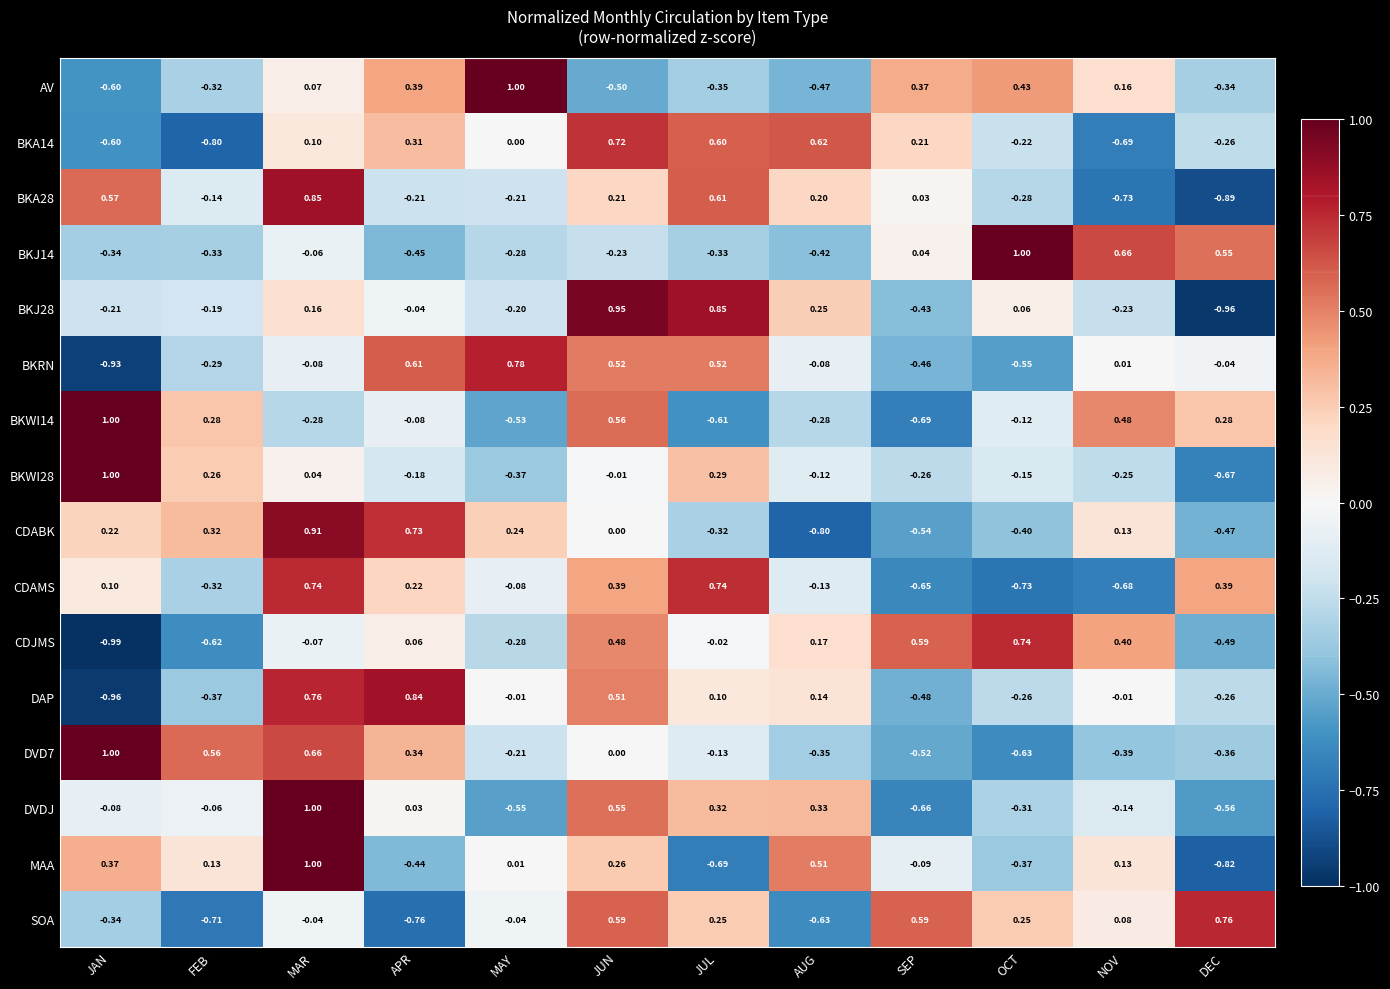

How many distinct data groups are displayed?

16